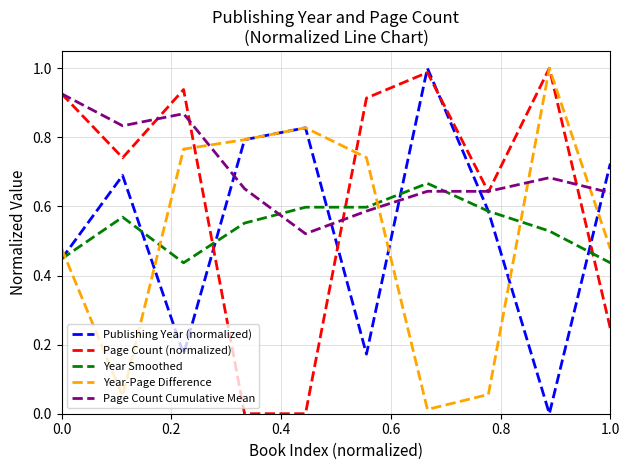

Which series has the largest total across all categories?

Page Count Cumulative Mean